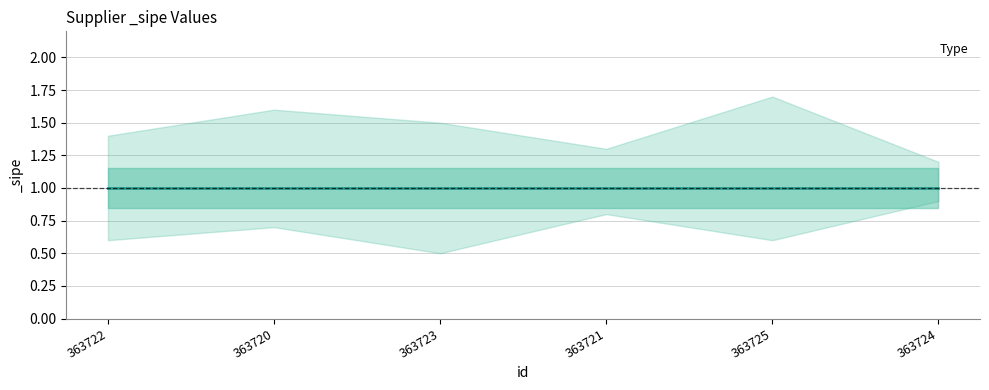

Is it true that _sipe_lower equals 0.8 at 363721?

True